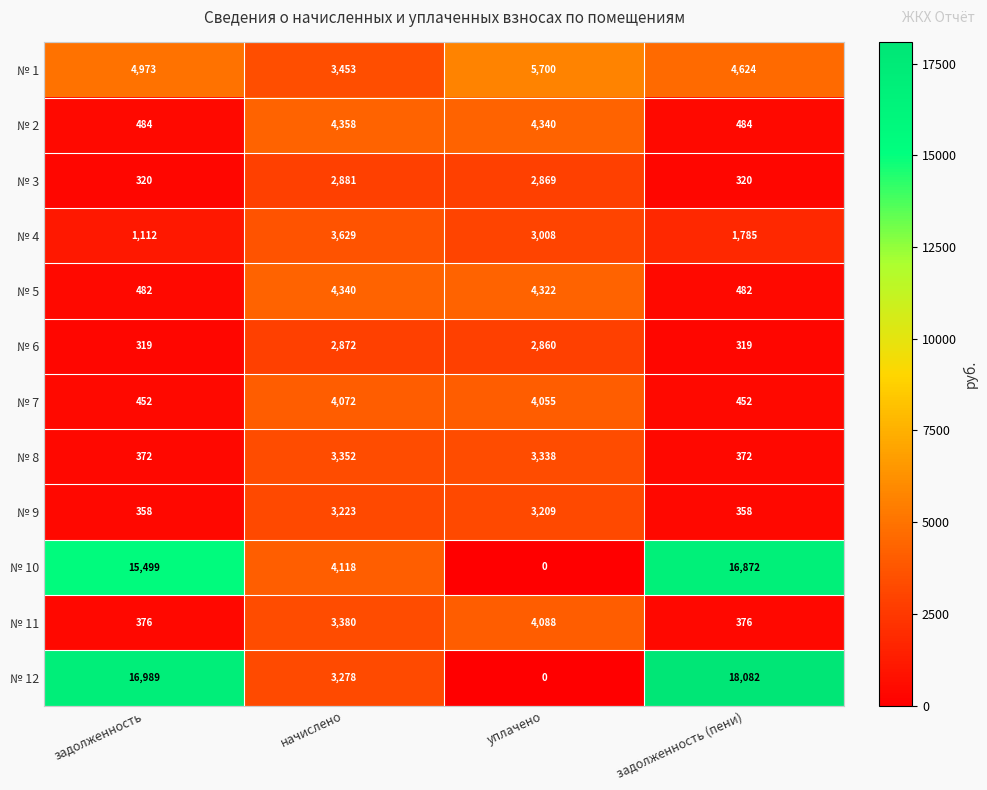

Between уплачено and задолженность (пени), which series saw the biggest shift?

№ 12